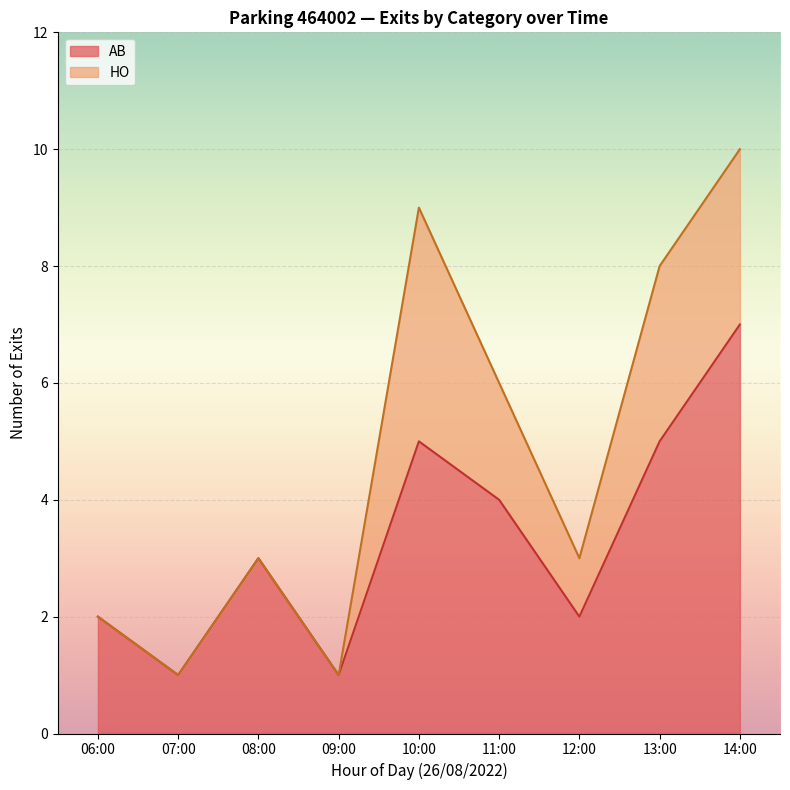

What is the spread (max minus min) of values at 11:00?

2